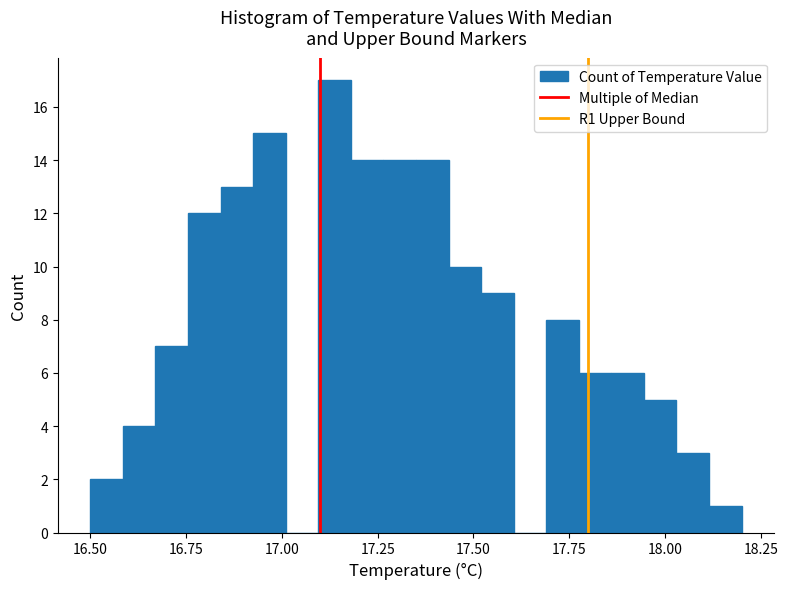

Around what value on the x-axis is the tallest bar? Give the approximate position of its centre, as read against the axis.

17.15